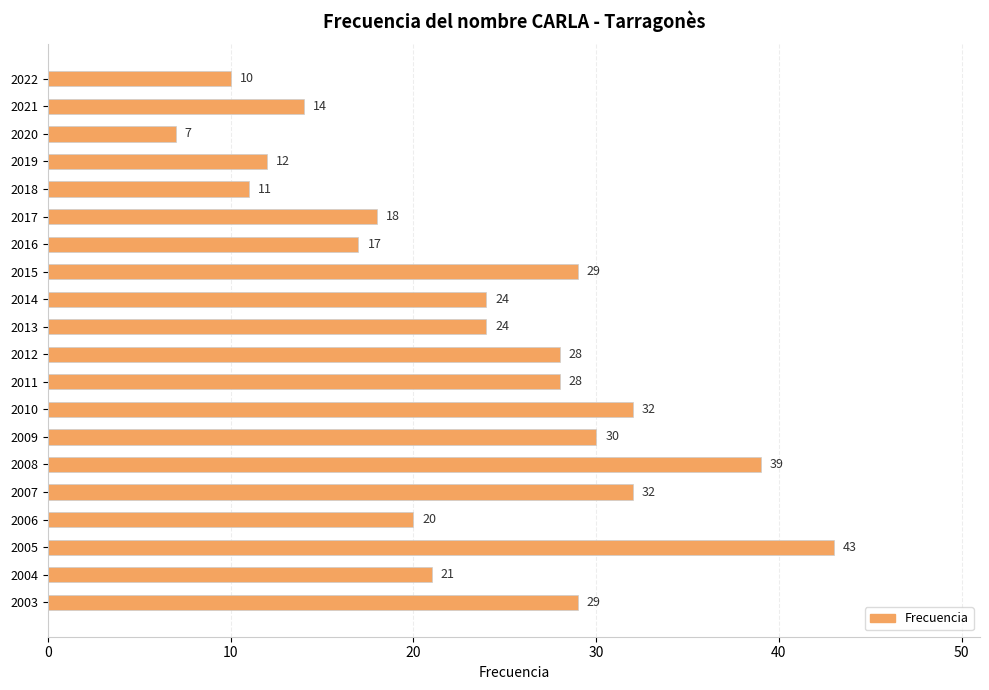

What is the value of the 20th bar from the top?

29